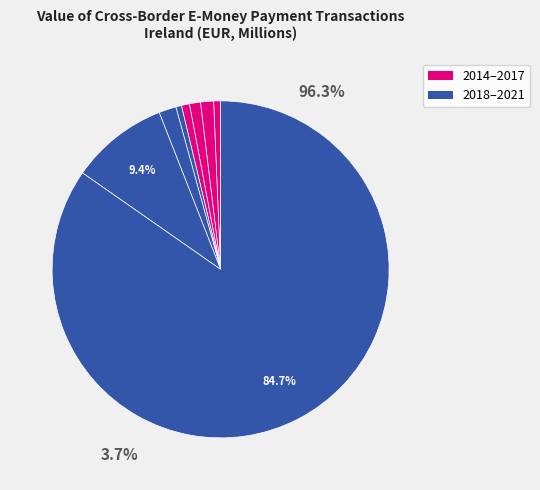

To the nearest percent, what is the difference between the largest and smallest slice percentages?

84%